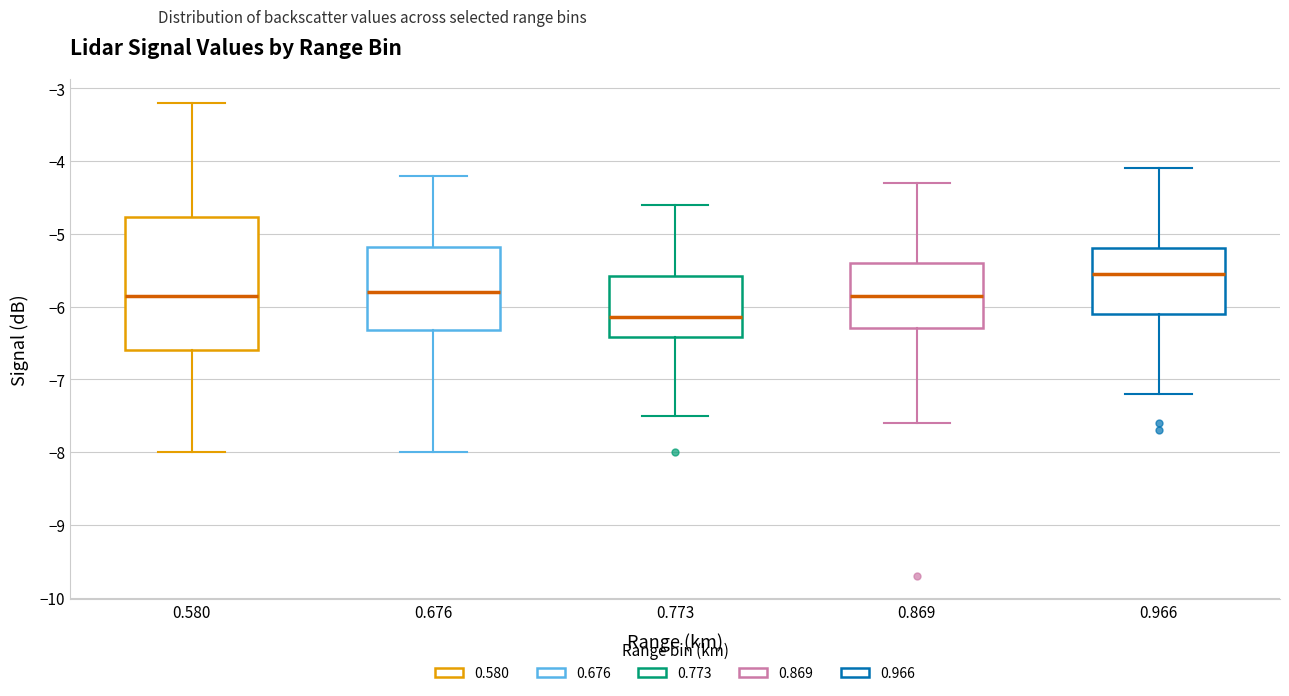

Which box is the tallest, from its lower edge to its upper edge?

0.580